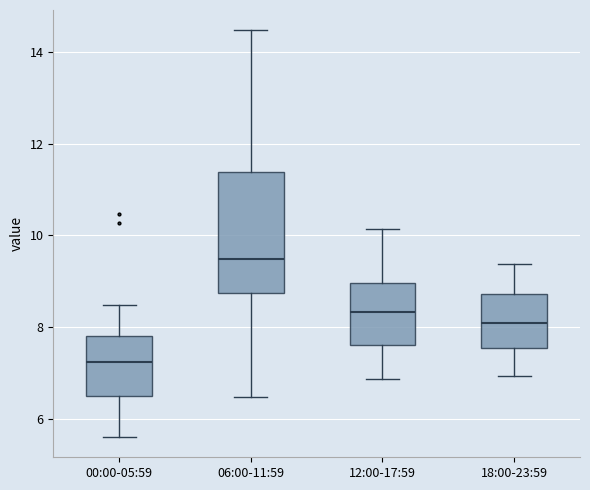

Comparing the boxes themselves (not the whiskers), which one is the tallest?

06:00-11:59